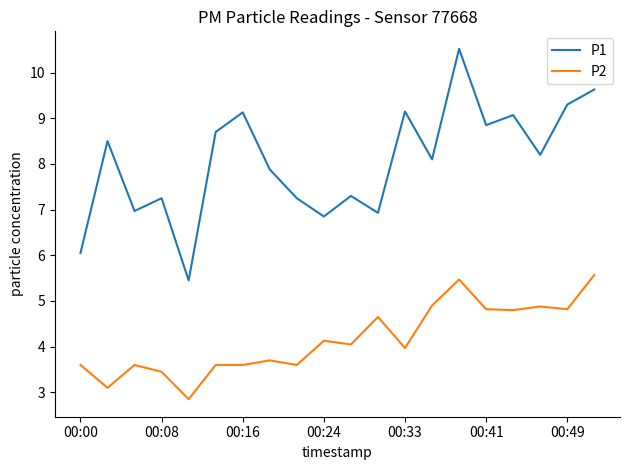

At how many categories does at least one series exceed 8?

11